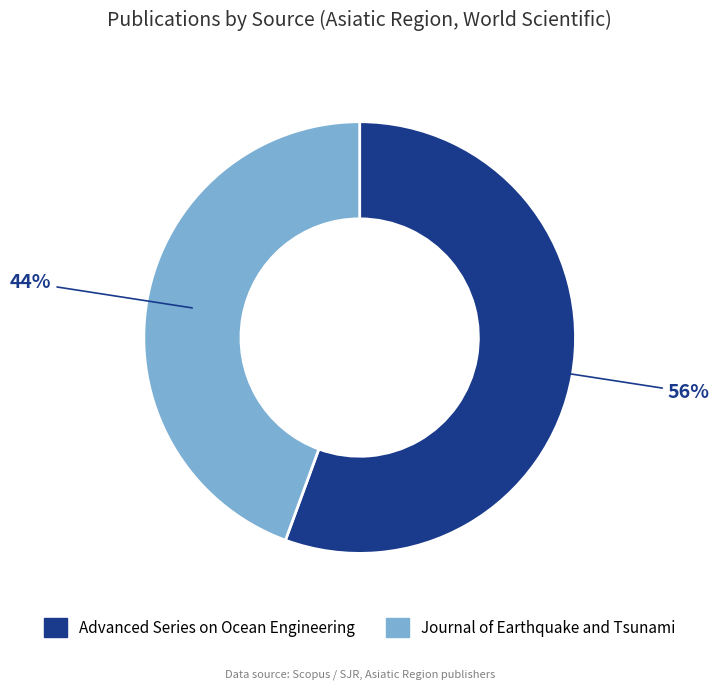

Is the sum of Advanced Series on Ocean Engineering and Journal of Earthquake and Tsunami greater than half?

Yes